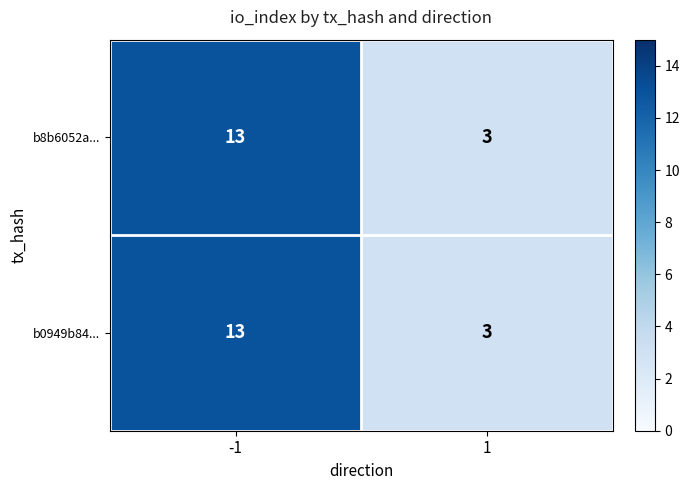

At how many categories does at least one series exceed 11?

1